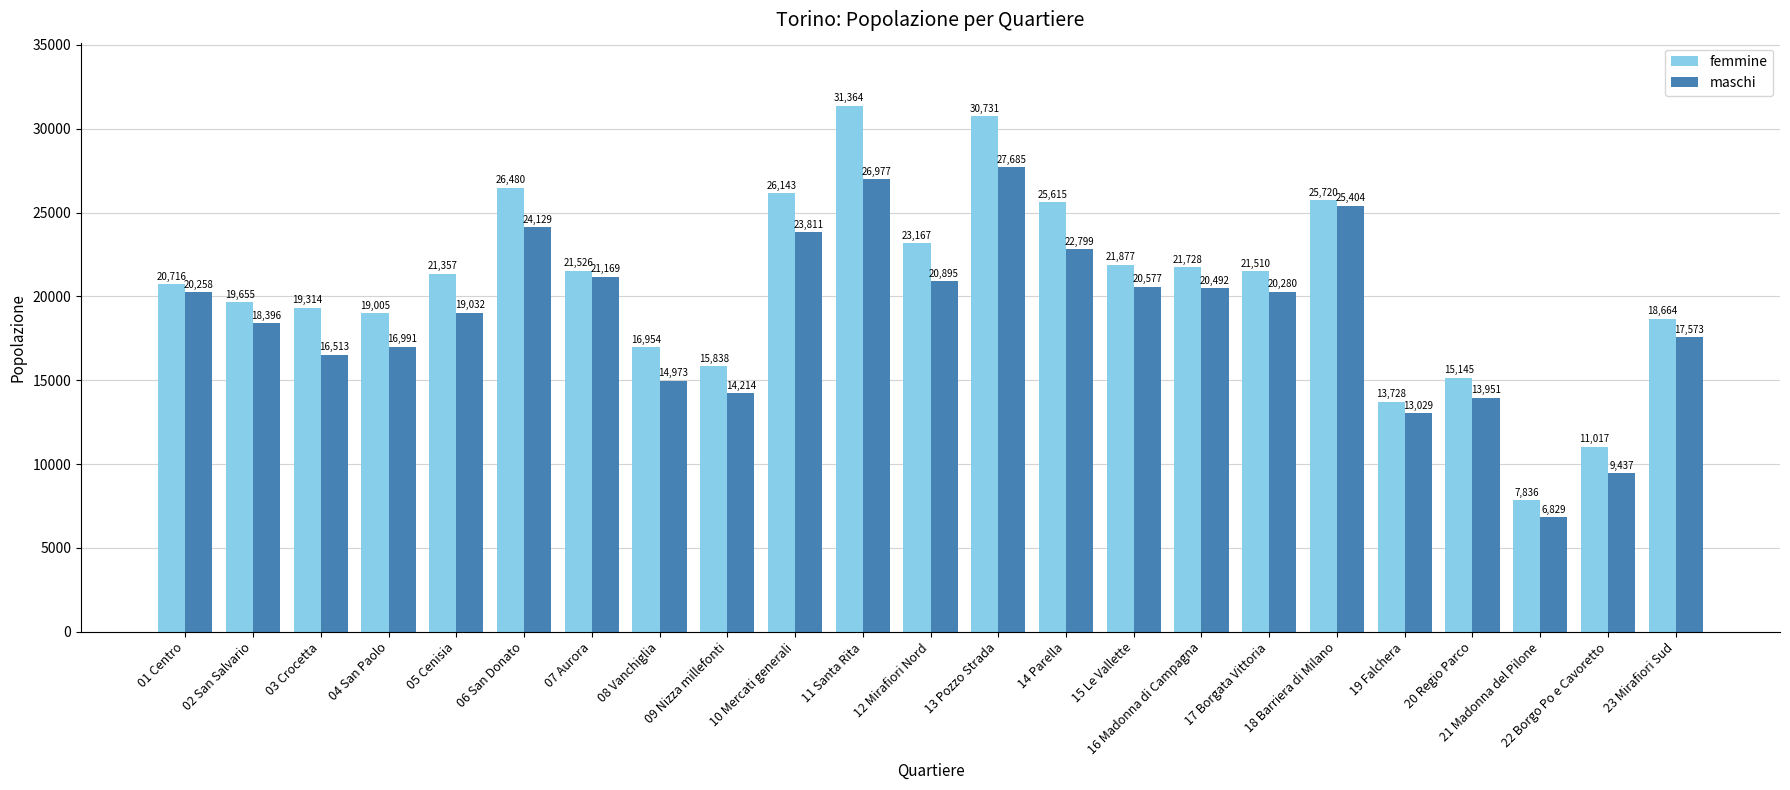

Is it true that femmine equals 17201 at 18 Barriera di Milano?

False